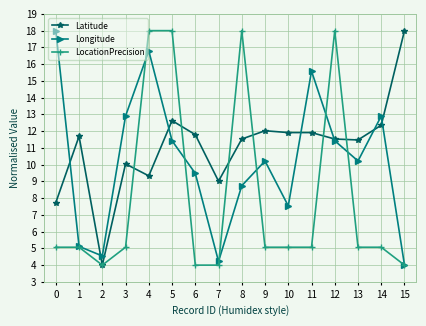

Where is the first local minimum for Longitude?

2